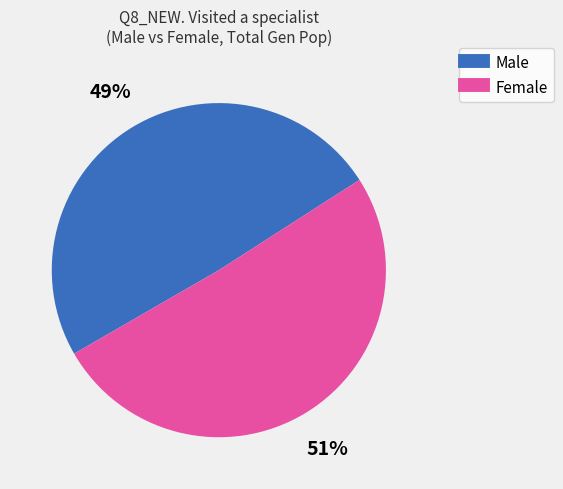

To the nearest percent, what is the average slice percentage?

50%